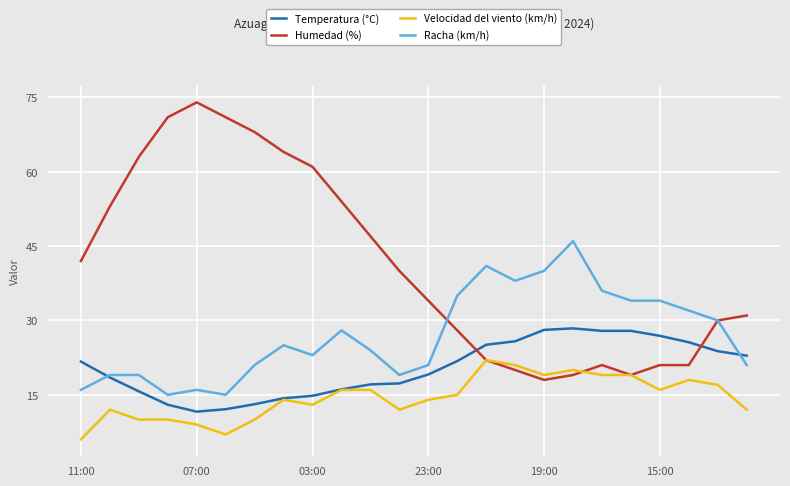

List the series in order of their peak value, highest first.

Humedad (%), Racha (km/h), Temperatura (°C), Velocidad del viento (km/h)